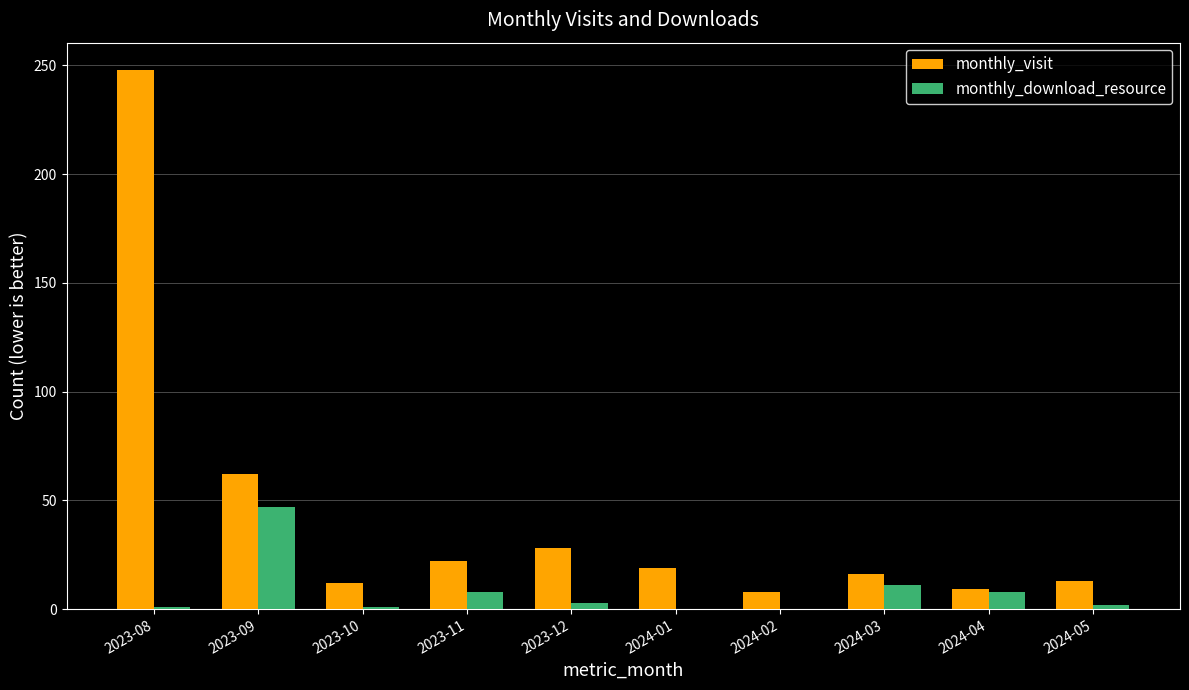

The value of monthly_visit at 2024-05 is 13. True or false?

True